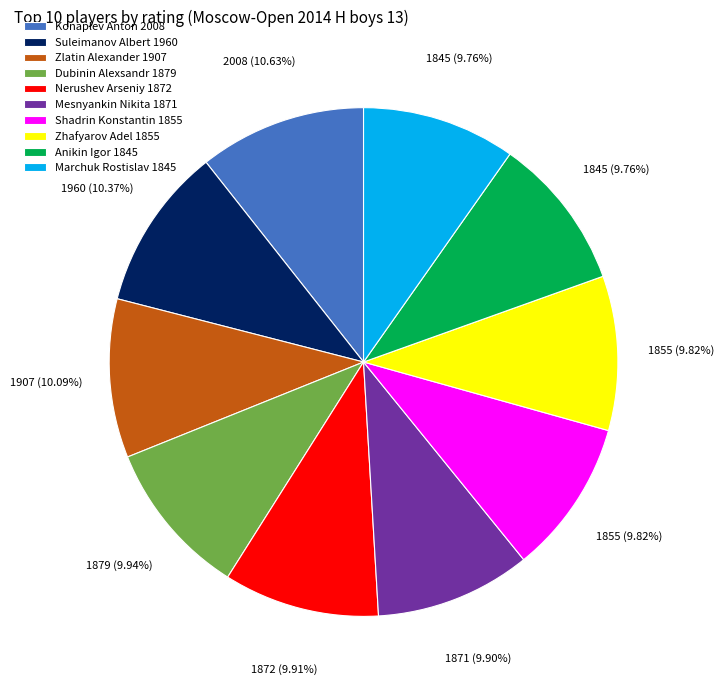

What is the ratio of the value at Marchuk Rostislav to the value at Zlatin Alexander?

1.0